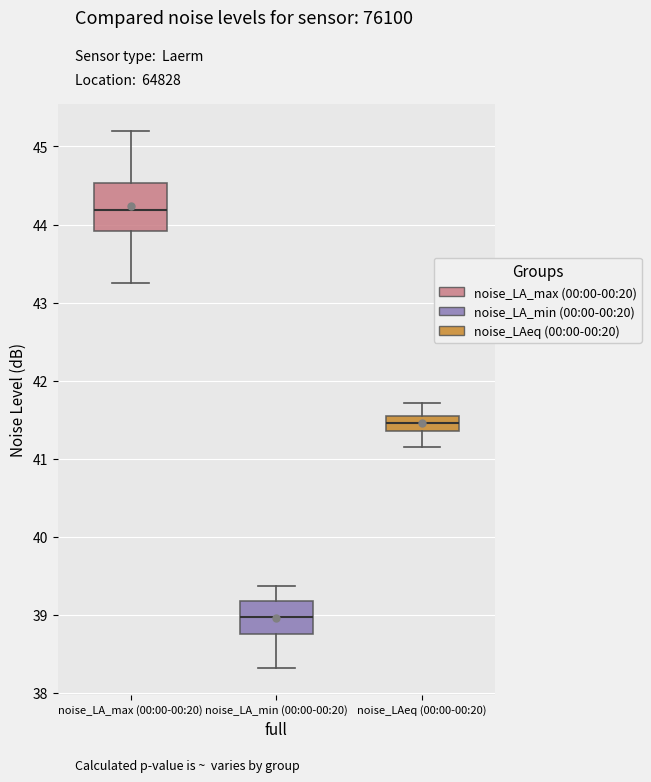

Where is the upper edge of the box for noise_LAeq (00:00-00:20) on the y-axis? The values are not printed on the chart, so give them approximately, as read against the axis.

41.5